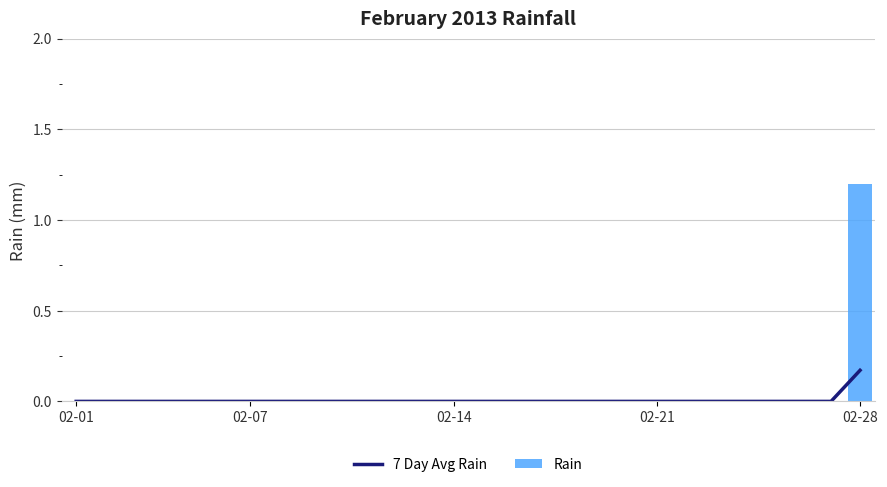

The value of 7 Day Avg Rain at 02-14 is 0.1. True or false?

False